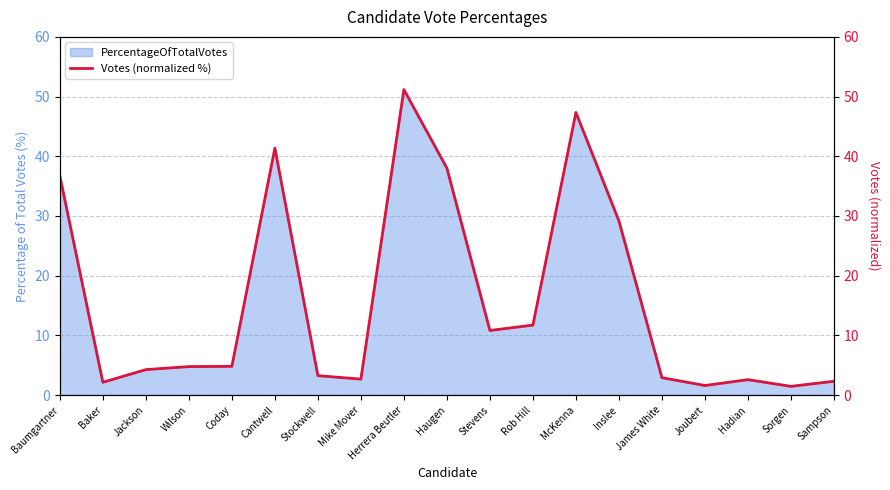

What position from the right is Stevens?

9